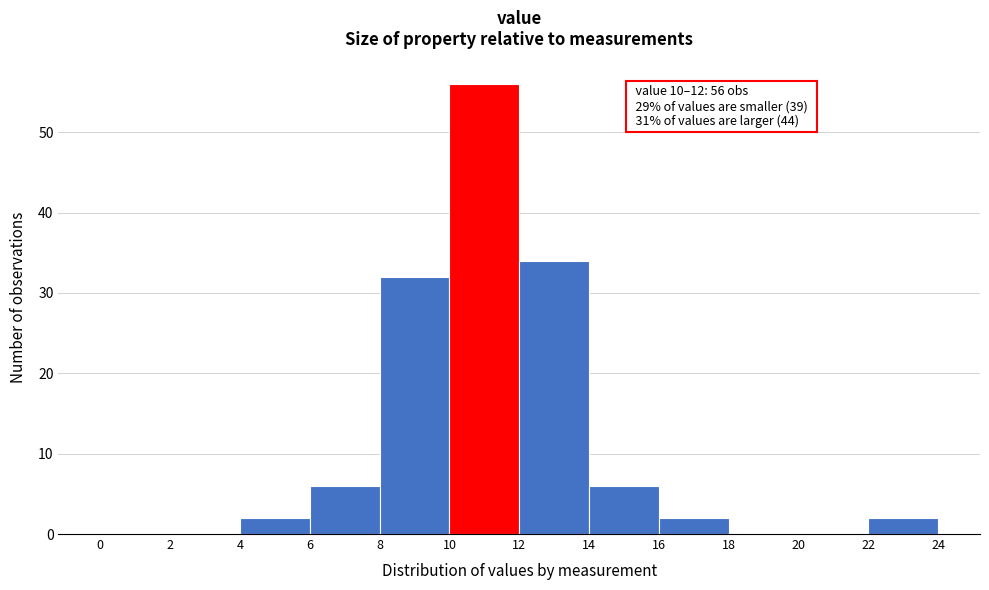

Which range on the x-axis has the tallest bar?

10 to 12